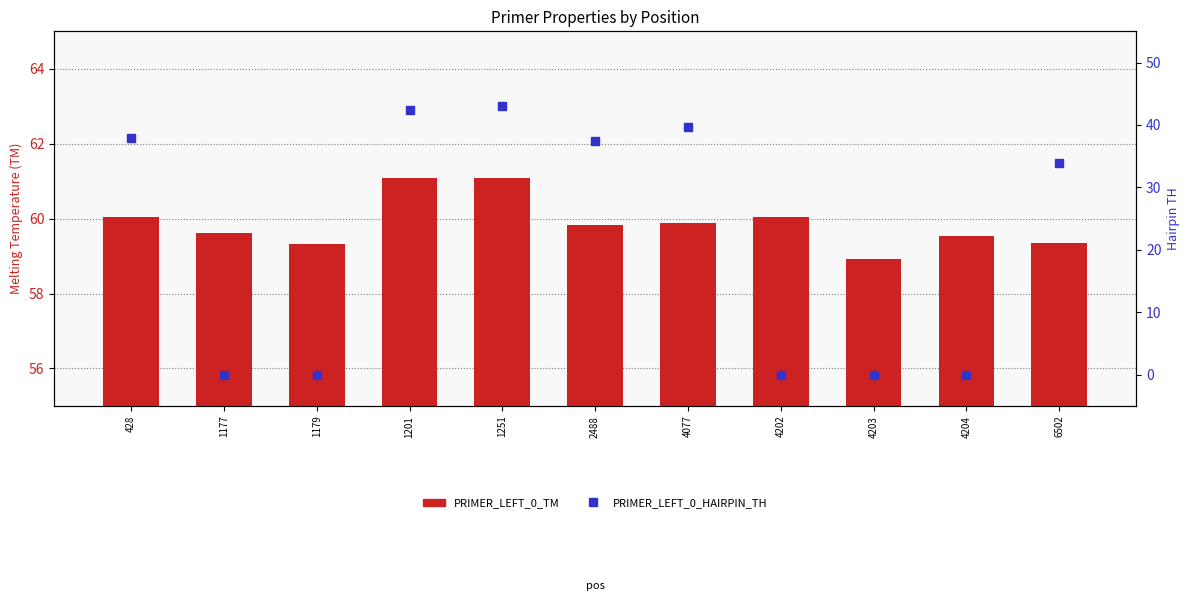

Which series has the largest total across all categories?

PRIMER_LEFT_0_TM